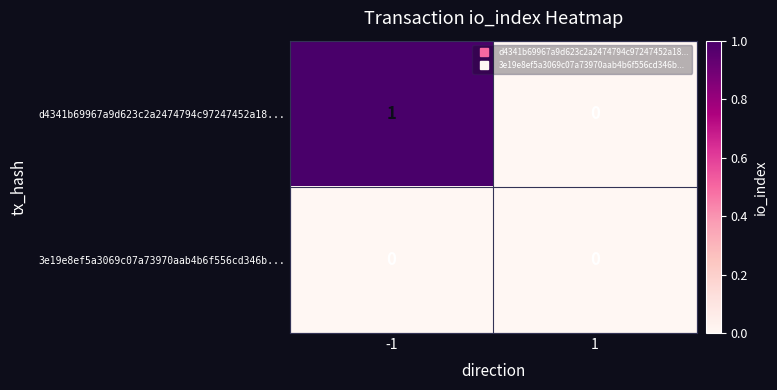

How many categories are shown in the chart?

2